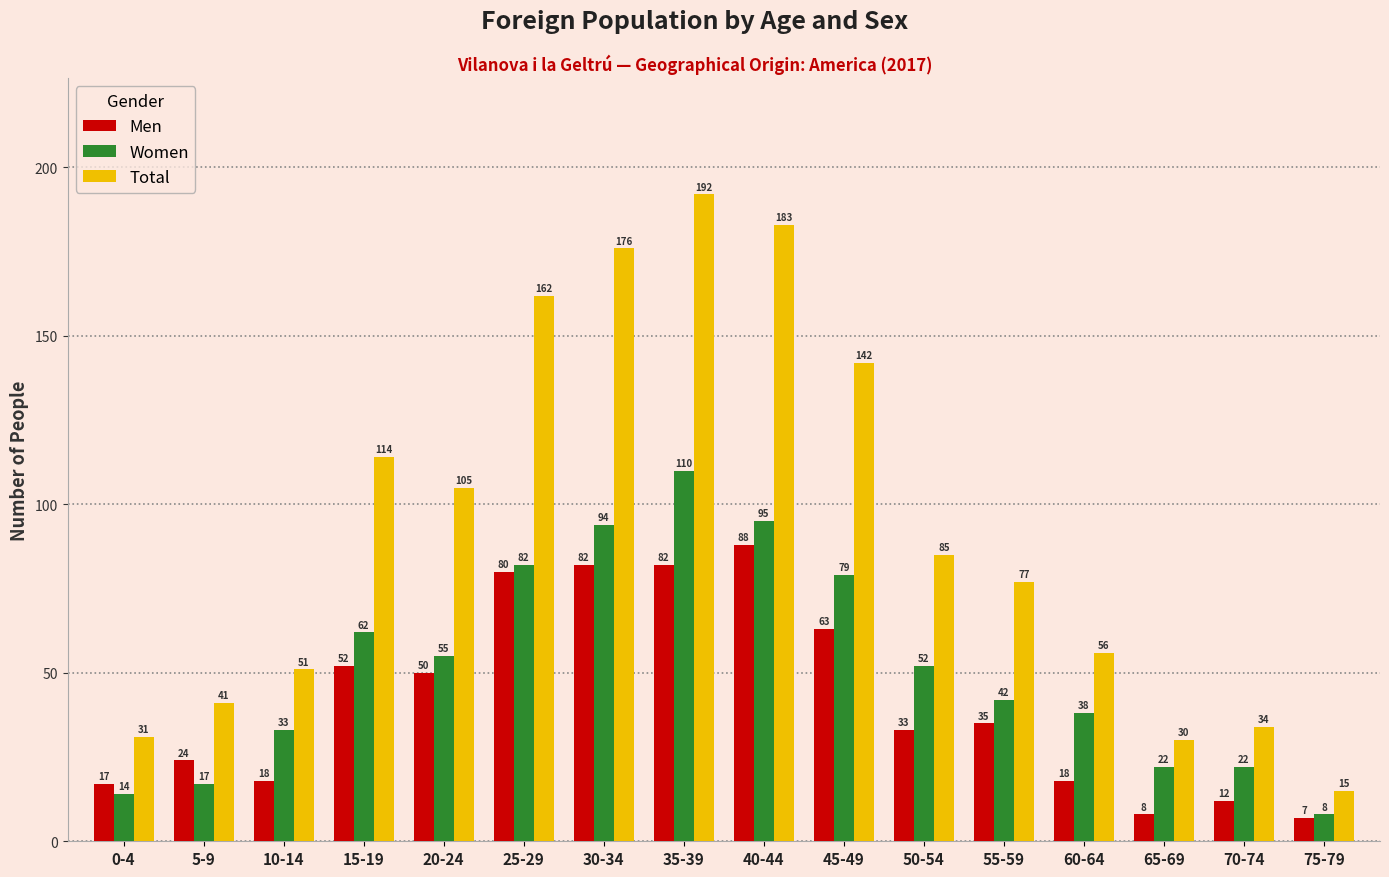

Is the value of Women at 35-39 greater than the value of Total at 5-9?

Yes